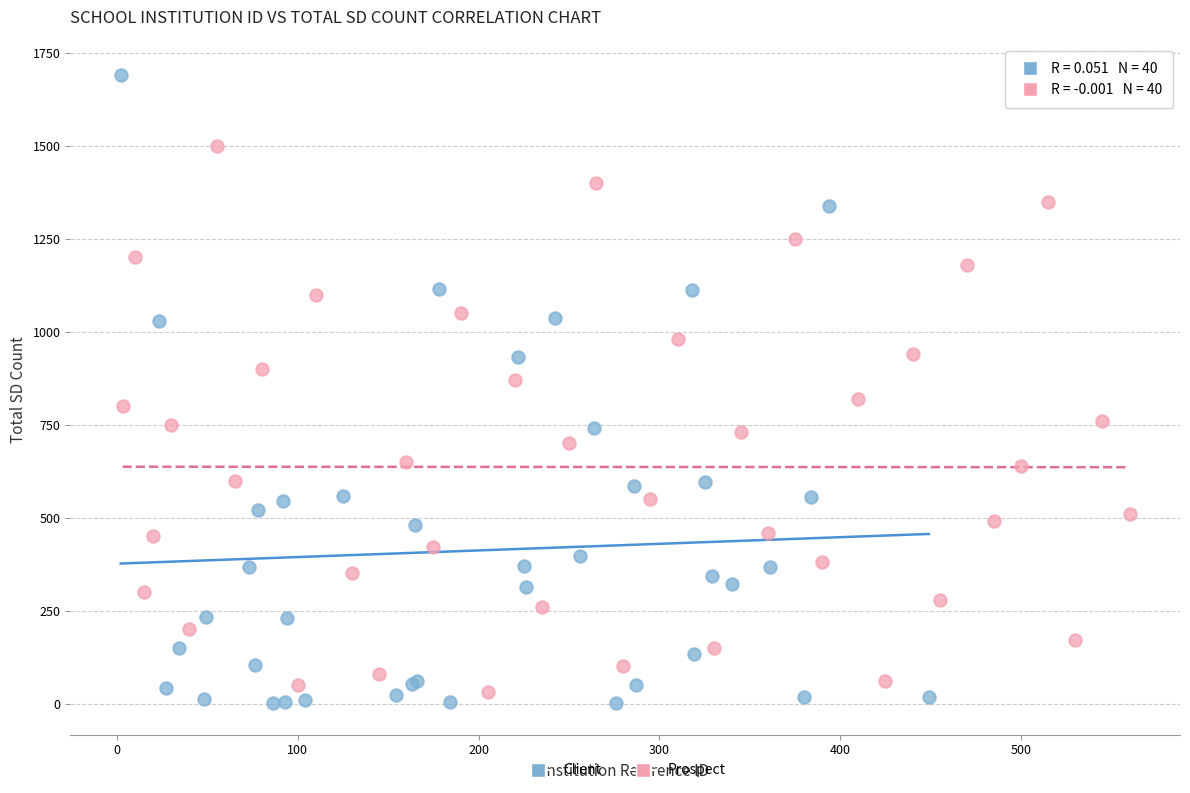

Which series contains the highest Y value?

Client